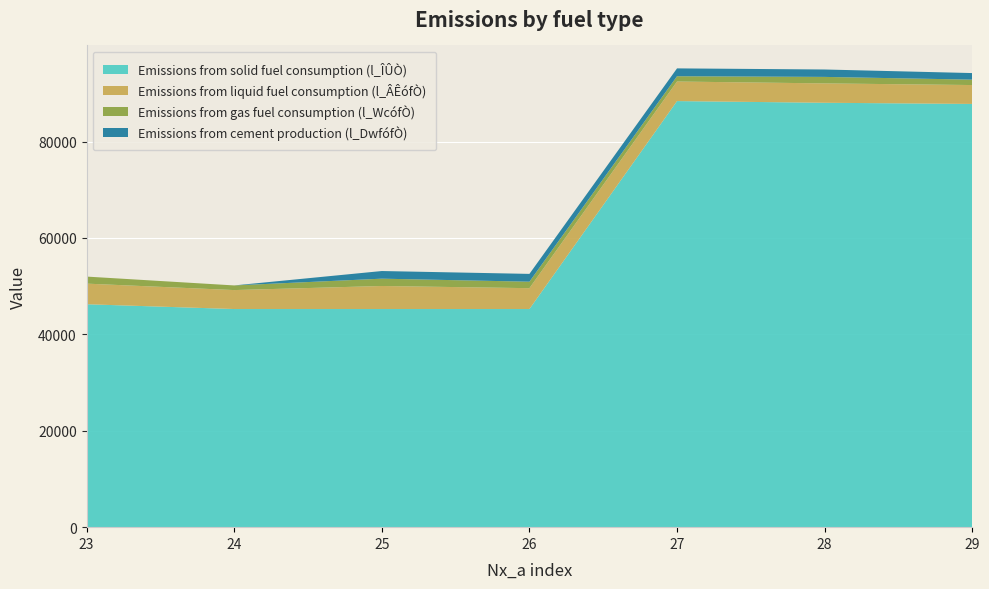

Reading right to left, list all the values displayed in this chart.

Emissions from solid fuel consumption (l_ÎÛÒ): 122429=87806	122428=88049	110407=88397	100251=45256	100250=45256	100249=45256	100248=46250
Emissions from liquid fuel consumption (l_ÂÊófÒ): 122429=3917	122428=4017	110407=4057	100251=4327	100250=4779	100249=3932	100248=4275
Emissions from gas fuel consumption (l_WcófÒ): 122429=1121	122428=1347	110407=1097	100251=1343	100250=1518	100249=963	100248=1461
Emissions from cement production (l_DwfófÒ): 122429=1364	122428=1537	110407=1629	100251=1620	100250=1586	100249=0	100248=0